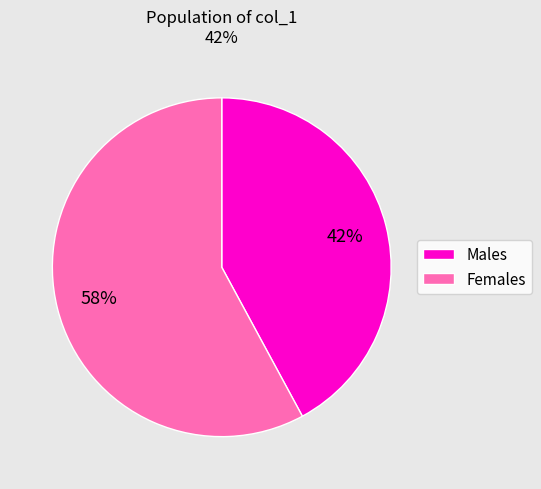

Which category has the biggest portion of the pie?

Females